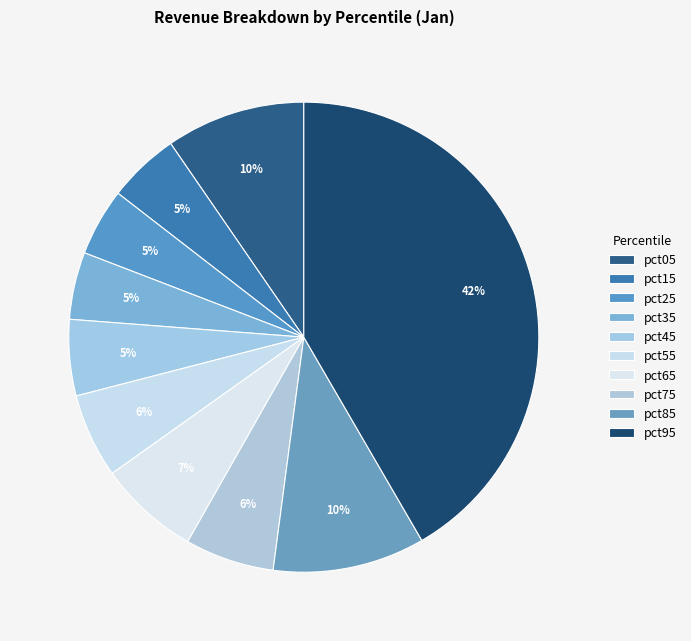

To the nearest percent, what is the average slice percentage?

10%